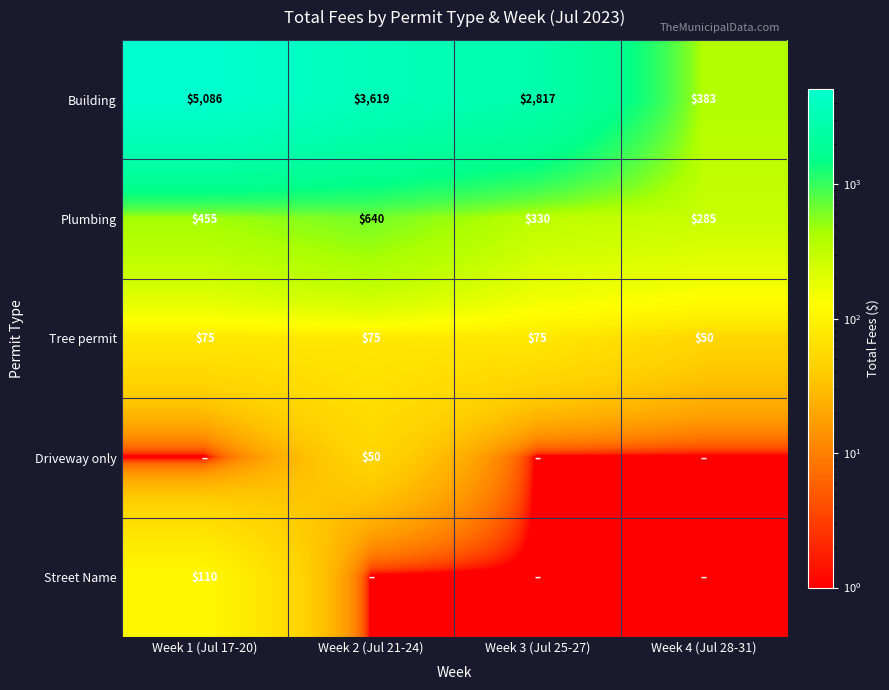

True or false: Plumbing has a value of 285.0 at Week 4 (Jul 28-31).

True